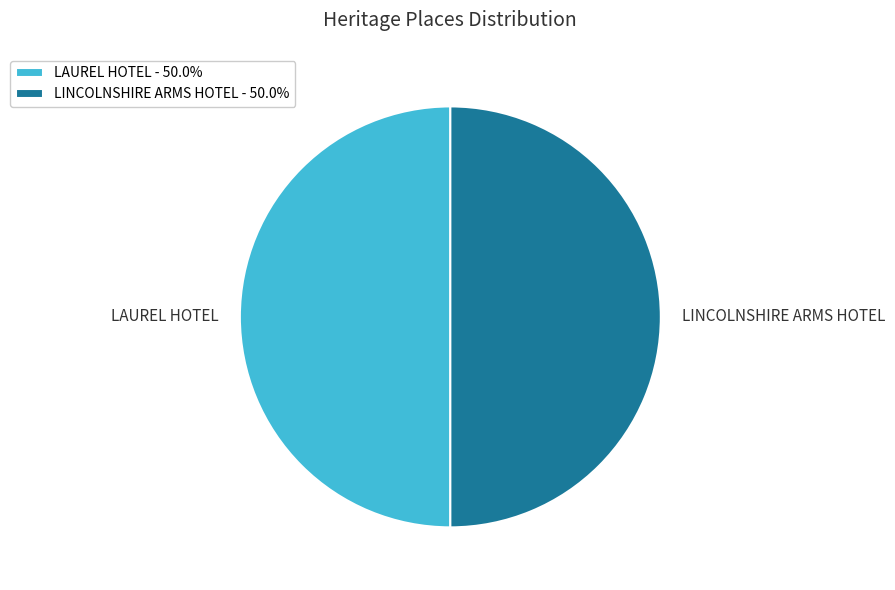

How many slices are in this pie chart?

2